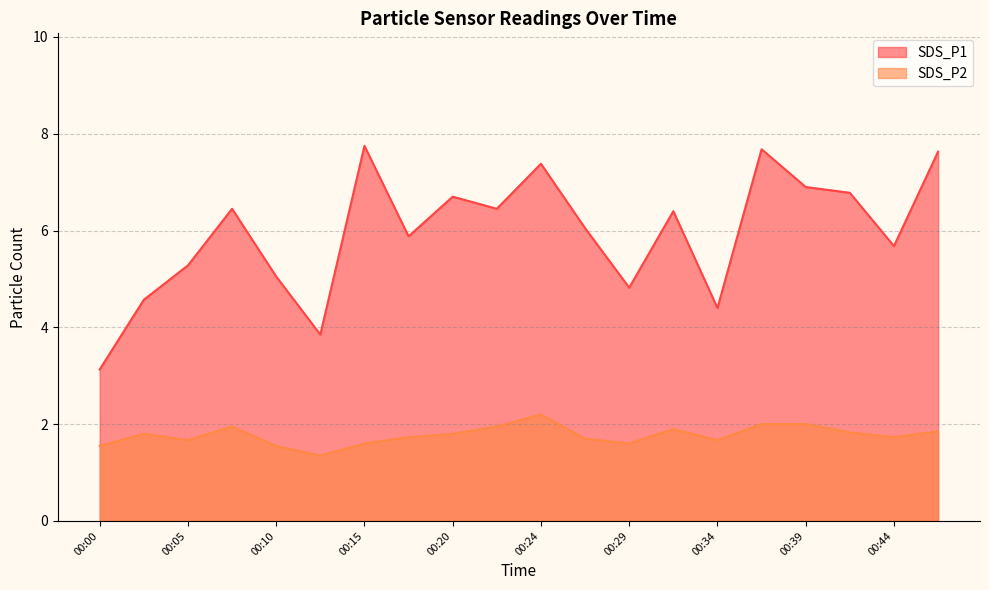

The SDS_P2 series shows 3.4 at 00:39. True or false?

False